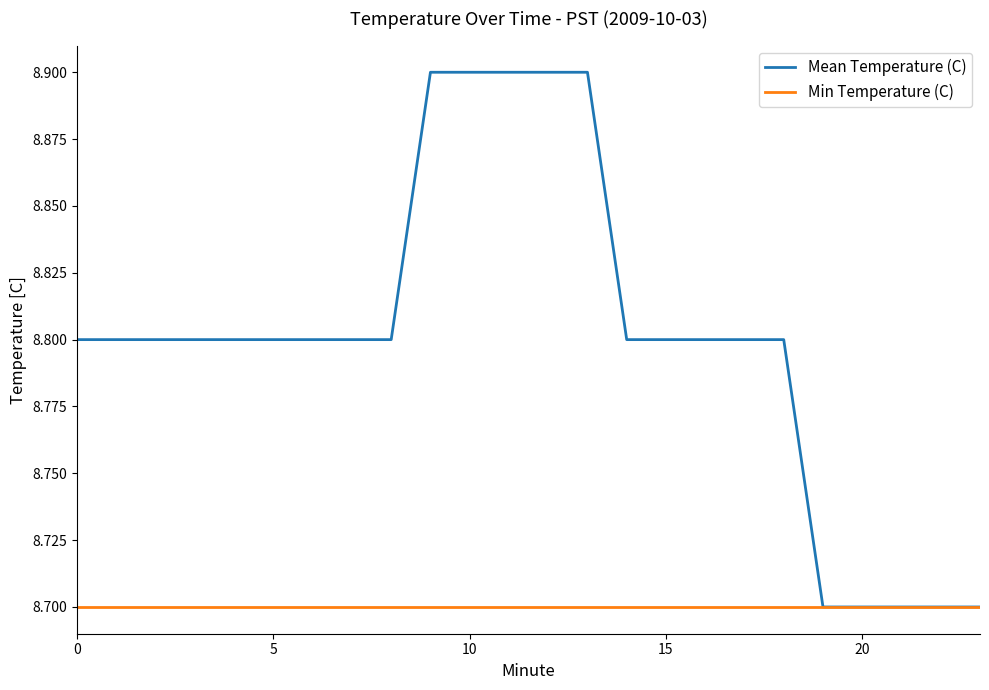

Which series has the largest range (max minus min)?

Mean Temperature (C)